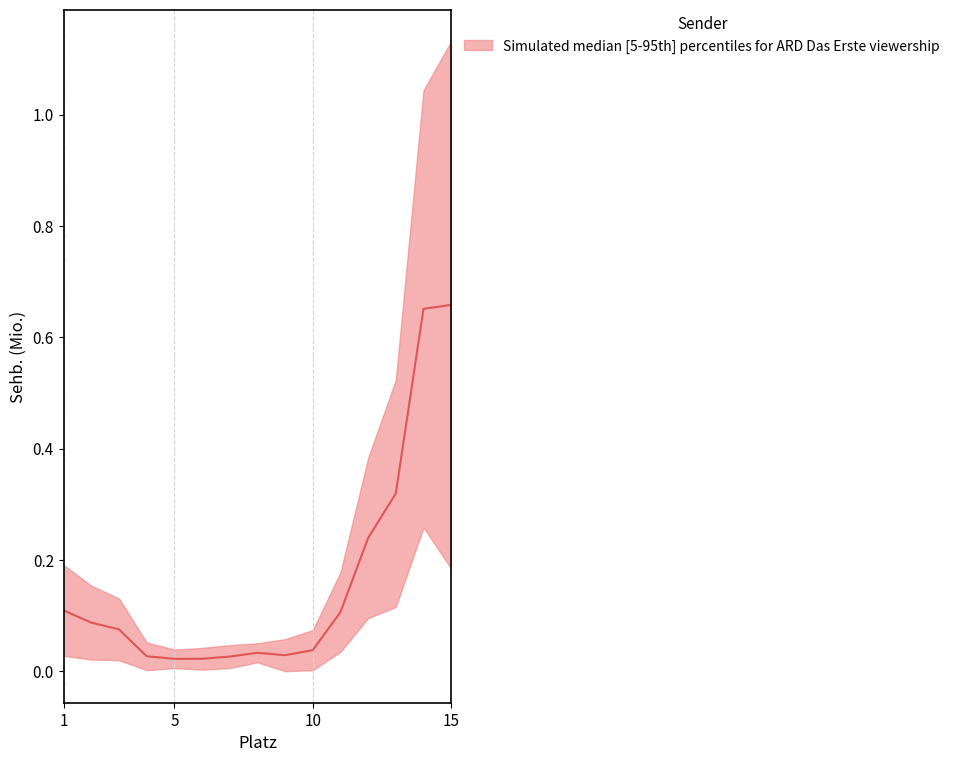

Reading left to right, what are all the values shown in this chart?

upper: 1=0.2	2=0.2	3=0.1	4=0.1	5=0.0	6=0.0	7=0.0	8=0.1	9=0.1	10=0.1	11=0.2	12=0.4	13=0.5	14=1.0	15=1.1
lower: 1=0.0	2=0.0	3=0.0	4=0.0	5=0.0	6=0.0	7=0.0	8=0.0	9=0.0	10=0.0	11=0.0	12=0.1	13=0.1	14=0.3	15=0.2
median: 1=0.1	2=0.1	3=0.1	4=0.0	5=0.0	6=0.0	7=0.0	8=0.0	9=0.0	10=0.0	11=0.1	12=0.2	13=0.3	14=0.7	15=0.7